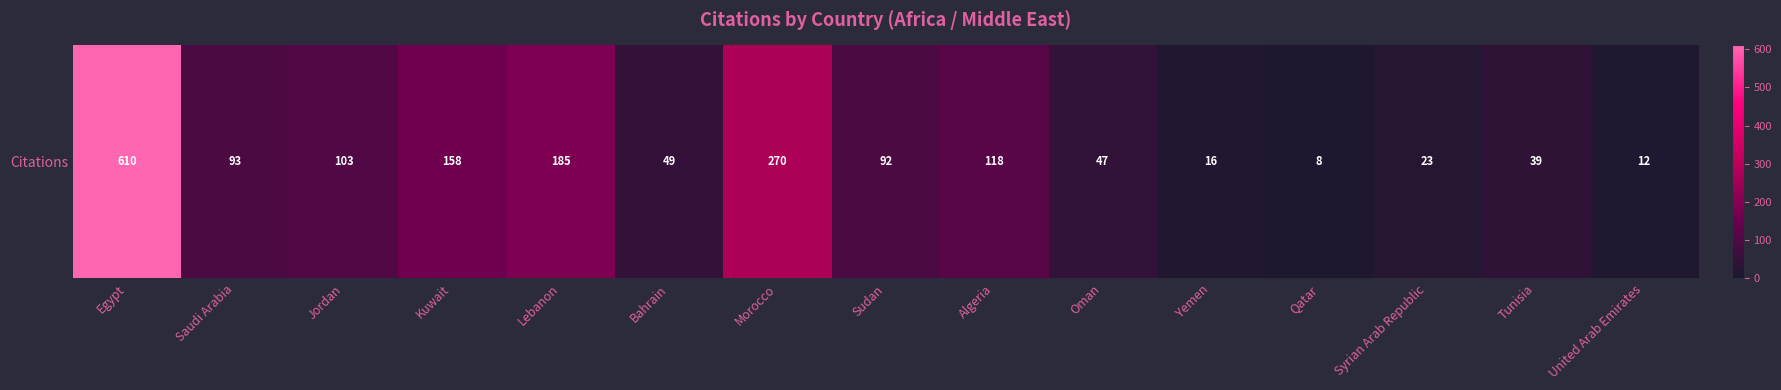

Reading left to right, transcribe all the data shown in this chart.

610	93	103	158	185	49	270	92	118	47	16	8	23	39	12